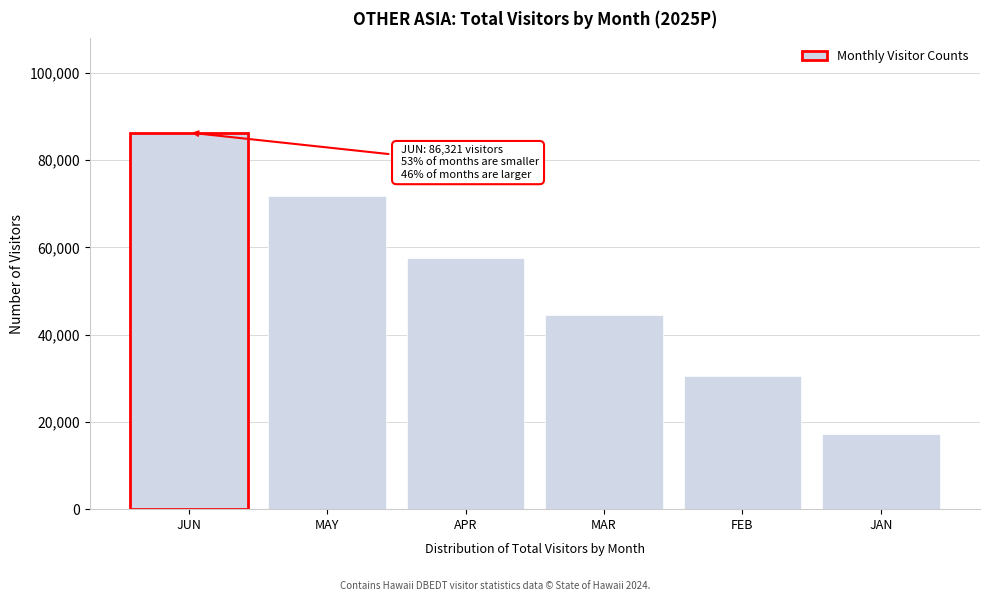

List the labels in order of value, smallest first.

JAN, FEB, MAR, APR, MAY, JUN